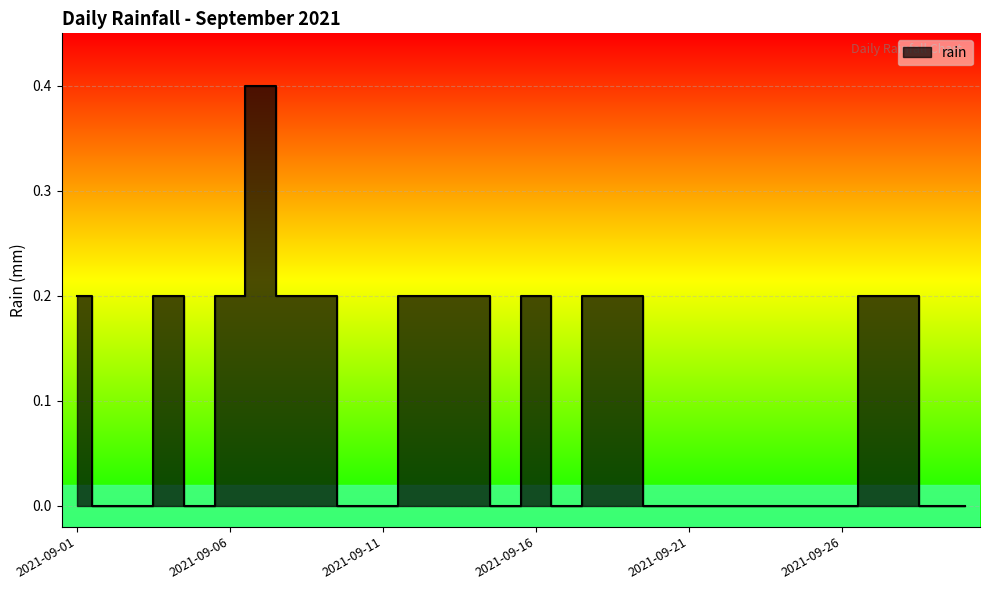

At which category does the data reach its first local peak?

2021-09-04